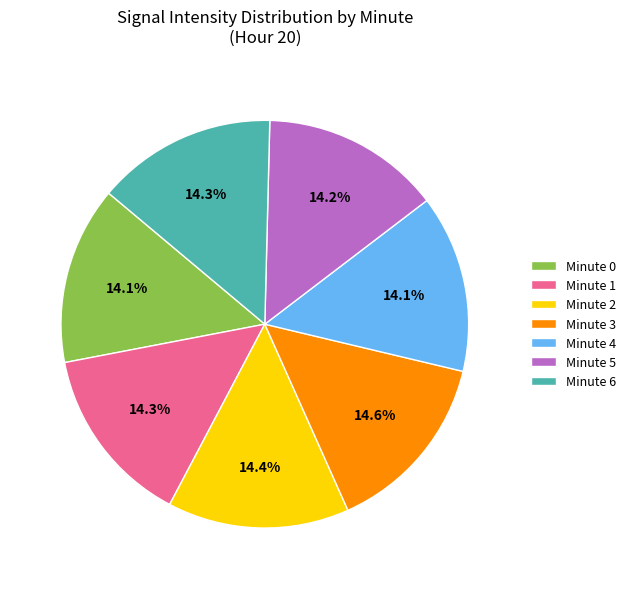

Is Minute 1 the majority of the pie?

No